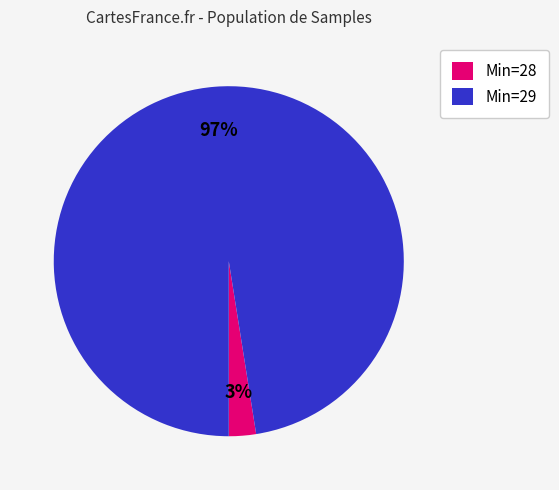

Count the number of slices in the pie.

2